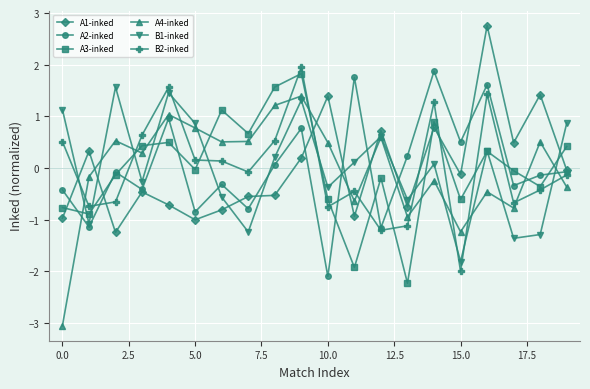

What is the greatest value displayed?

2.8